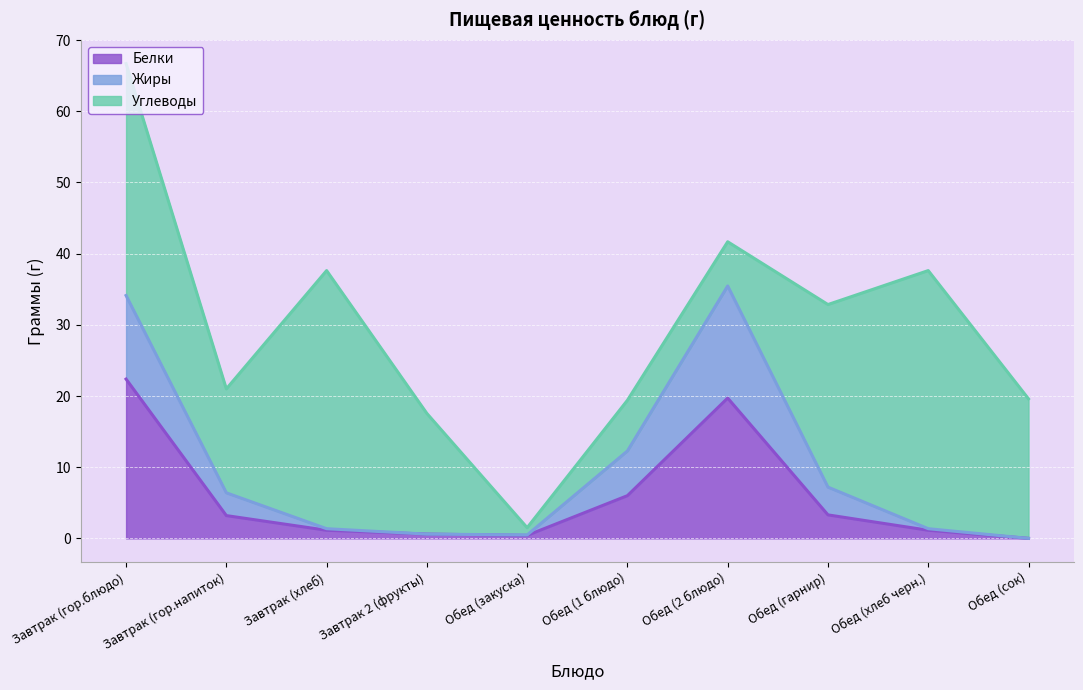

At which category is the sum across all series the highest?

Завтрак (гор.блюдо)